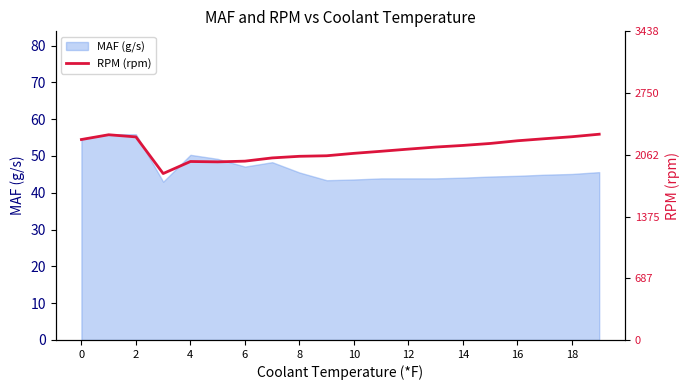

What is the highest value of the MAF (g/s) series?

55.9